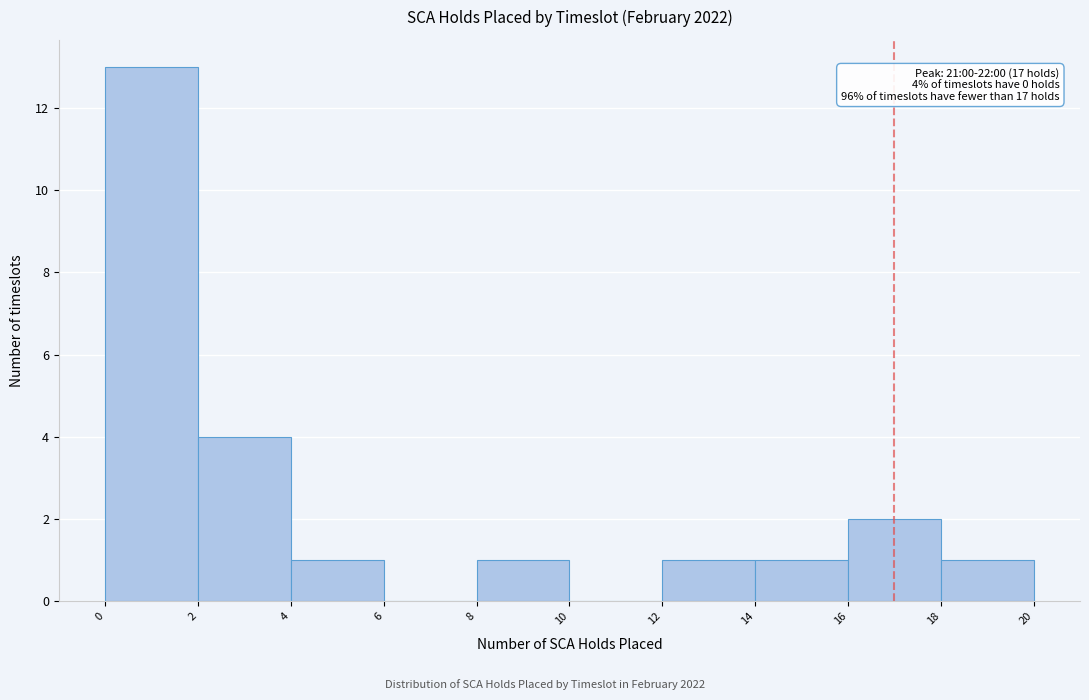

Which range on the x-axis has the tallest bar?

0 to 2